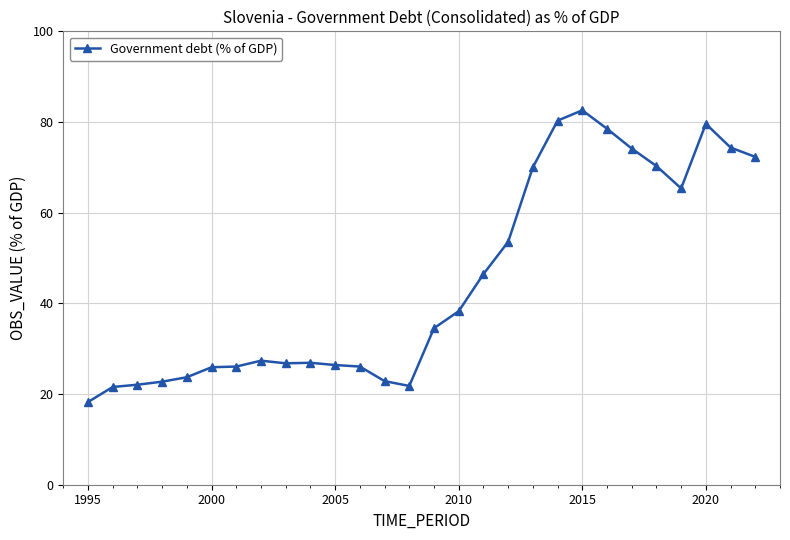

What is the difference between the maximum and minimum values?

64.3